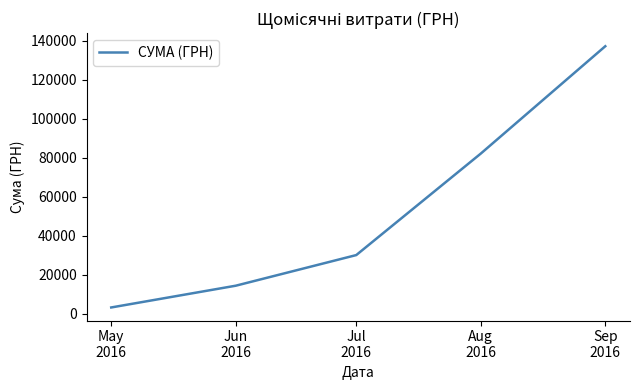

What value does the data have at Sep
2016?

137124.8